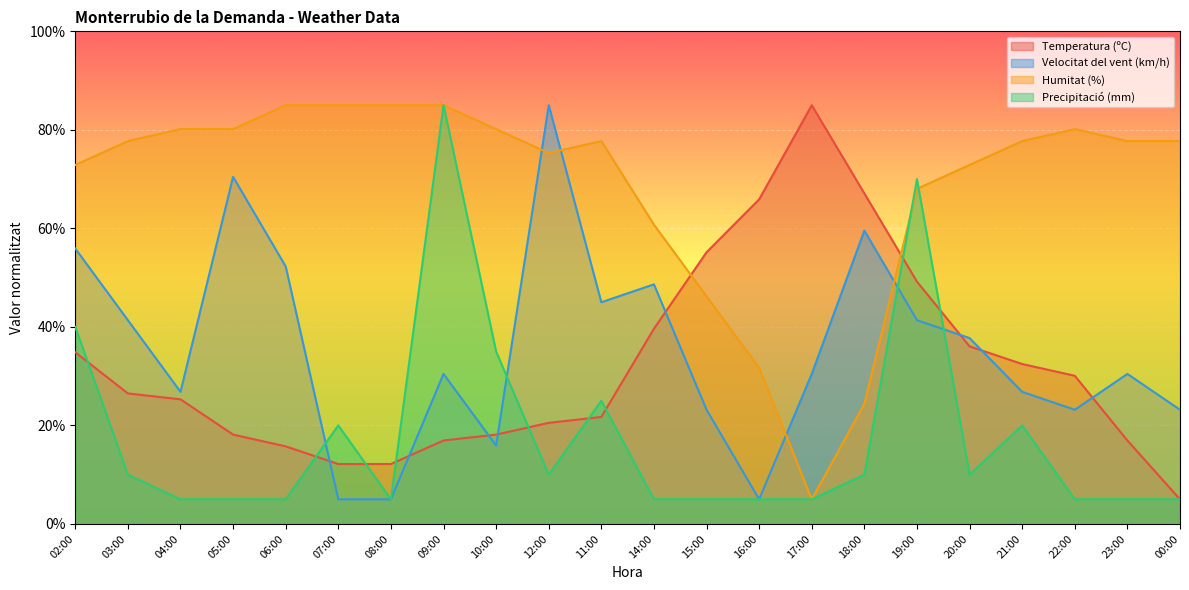

At 11:00, list the series in order from smallest to largest.

Temperatura (ºC), Precipitació (mm), Velocitat del vent (km/h), Humitat (%)